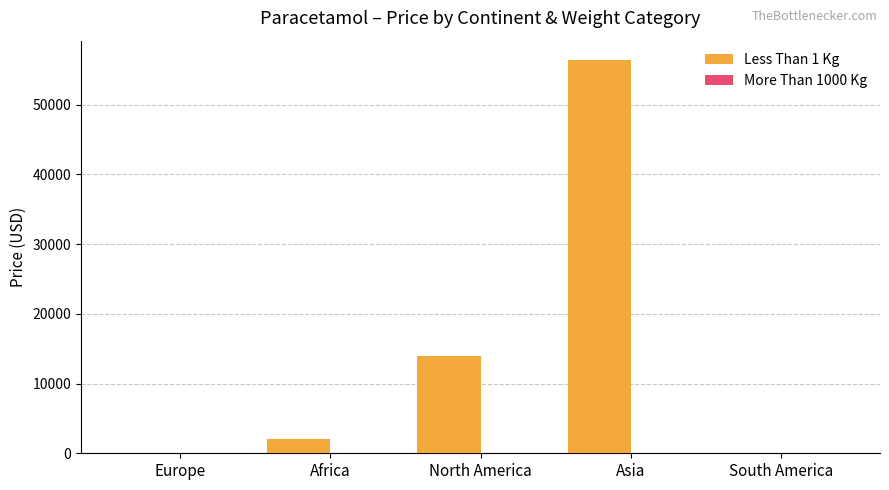

How many series are shown in this chart?

2